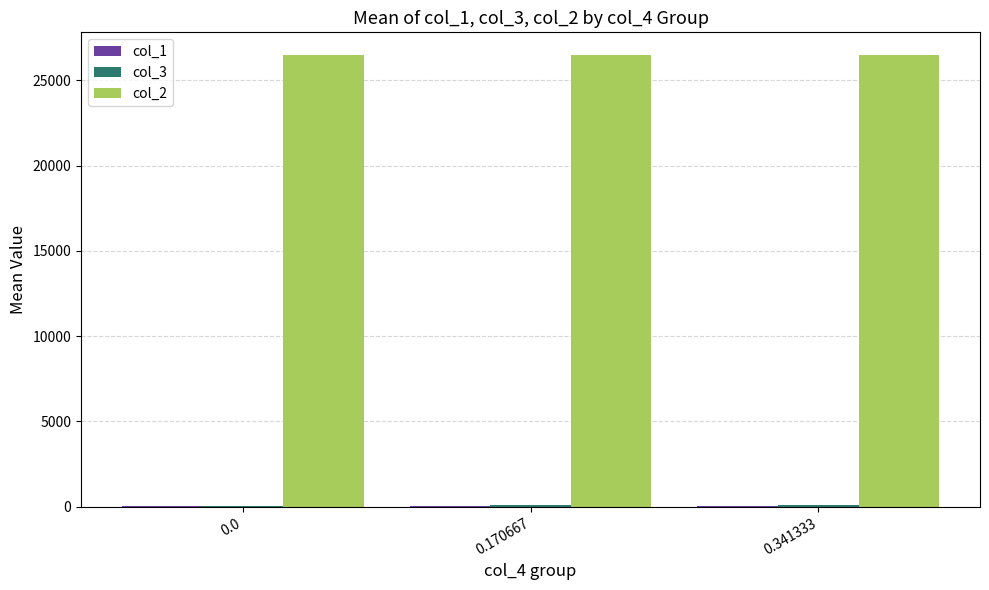

What is the highest value of the col_2 series?

26497.6